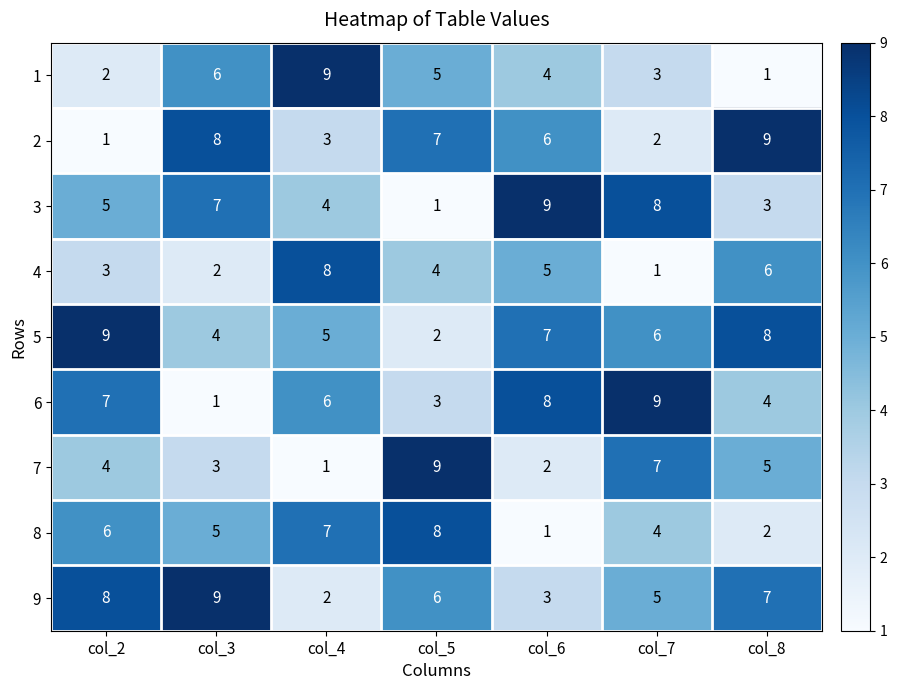

What is the spread (max minus min) of values at col_3?

8